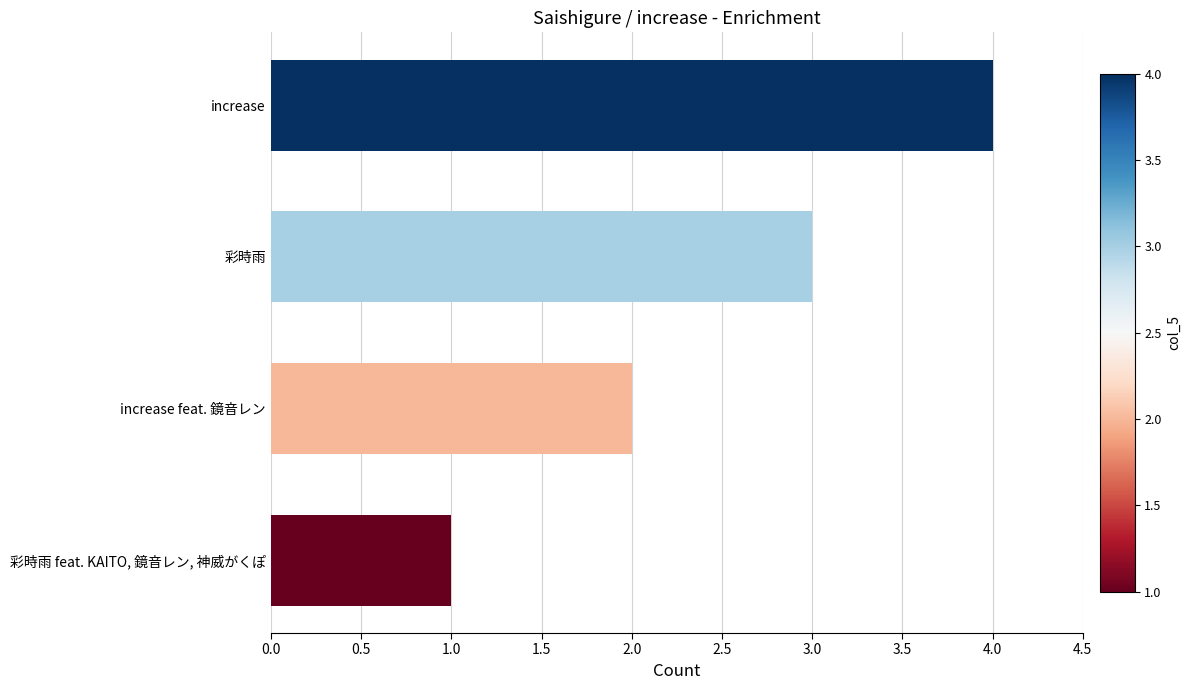

The value at increase feat. 鏡音レン is 2. True or false?

True